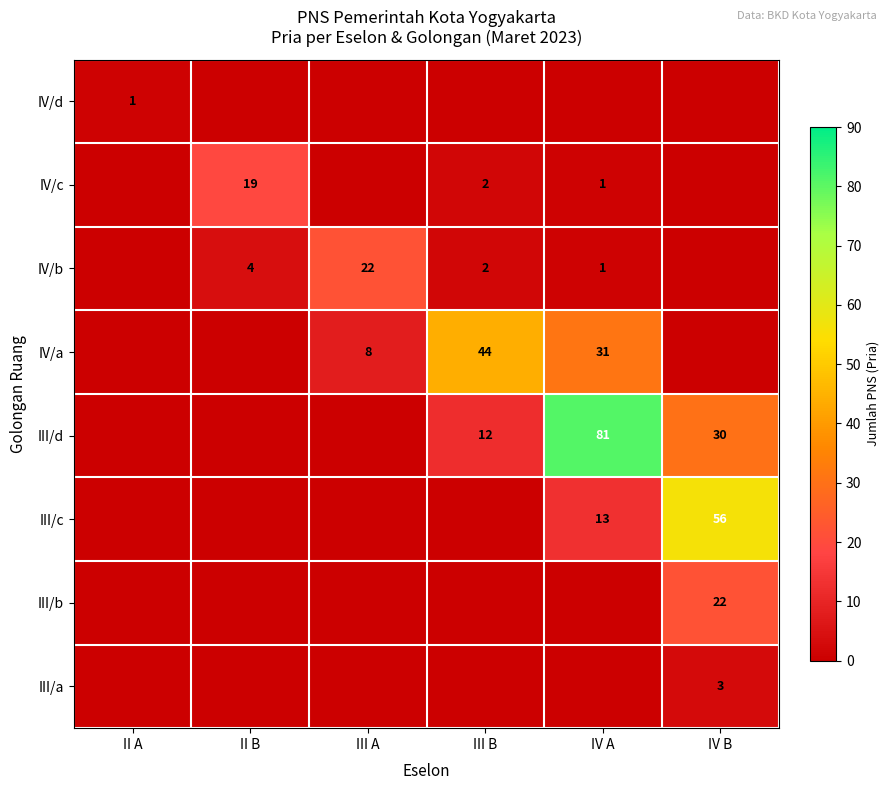

The value of IV/b at IV A is 0. True or false?

False